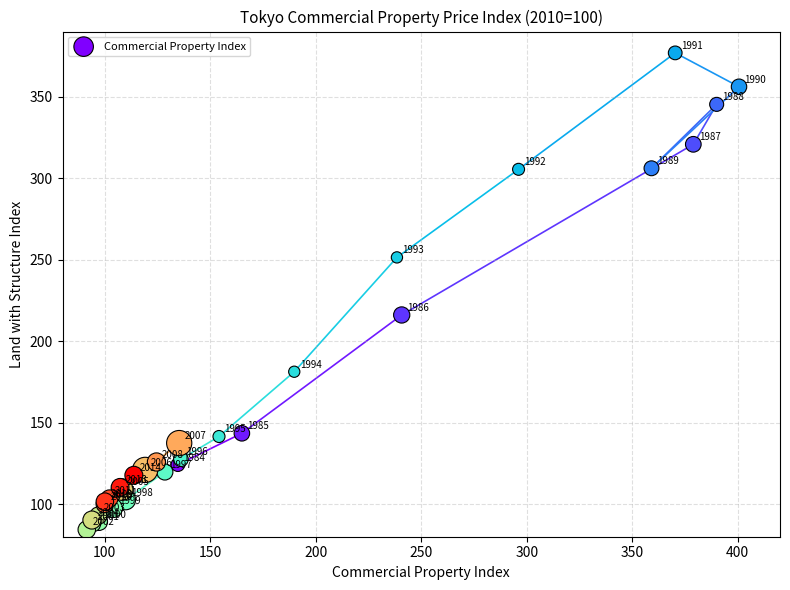

What Y value in the scatter plot is closest to 230?

216.1